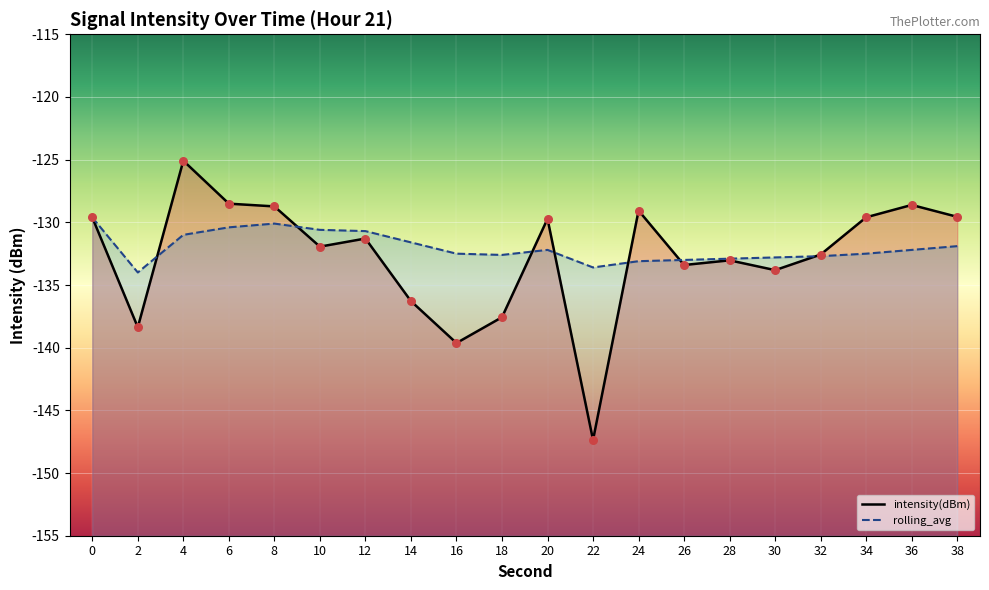

At which category is the sum across all series the highest?

4